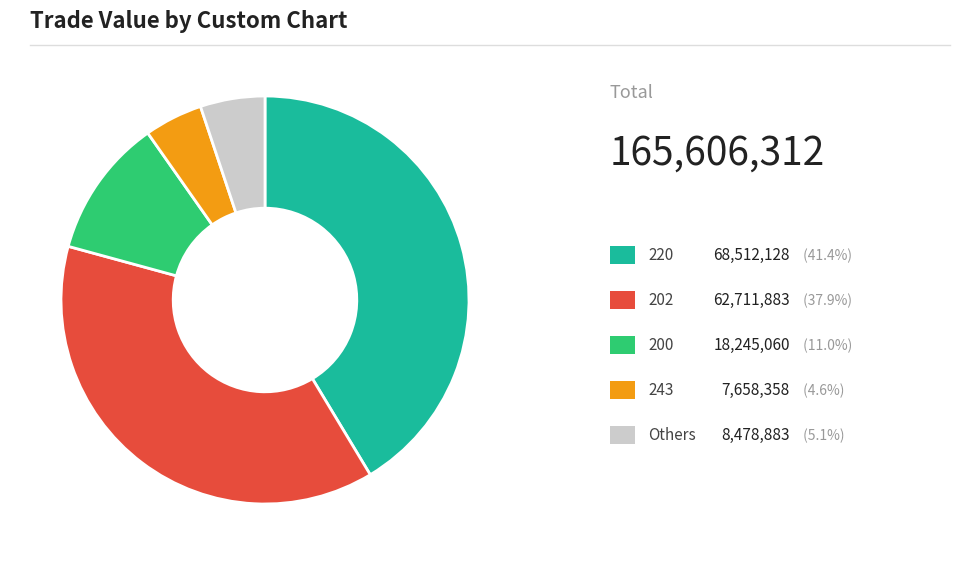

Does any single category account for the majority?

No